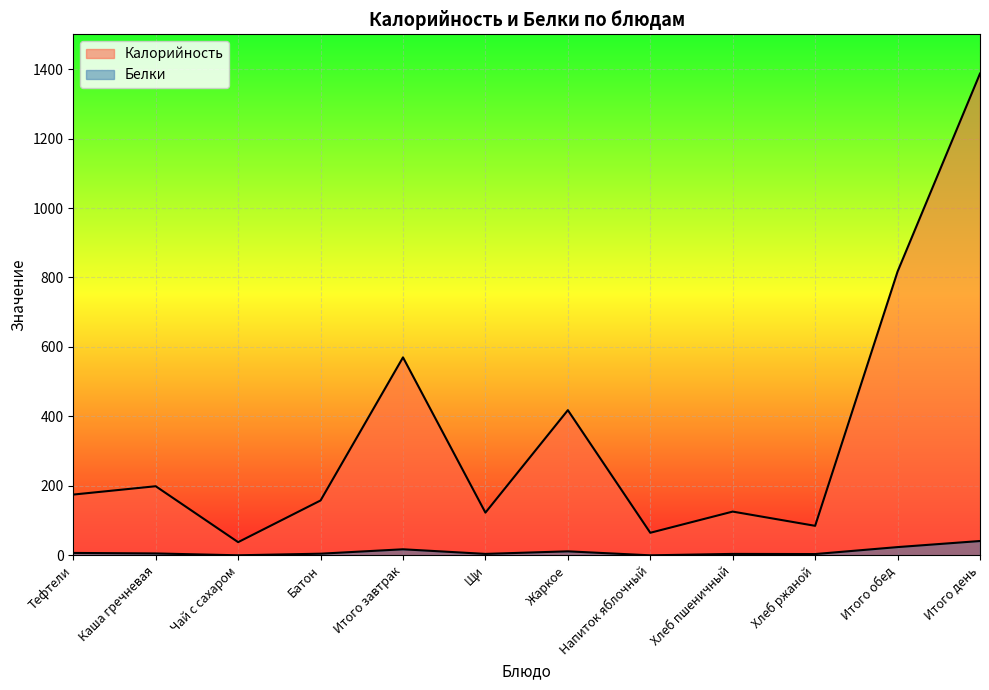

How many values in the Белки series are below 5?

6